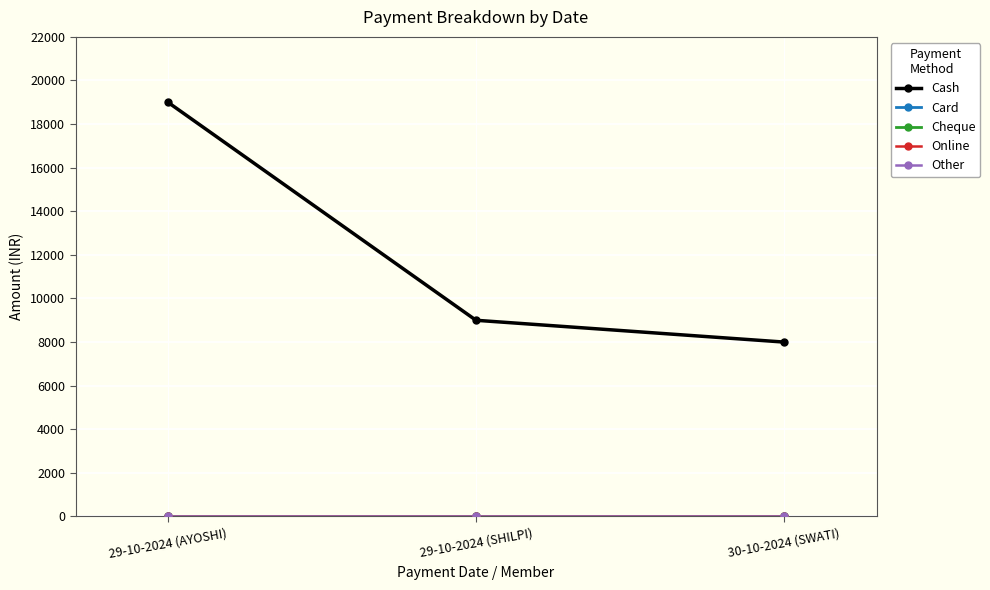

Reading left to right, transcribe all the data shown in this chart.

Cash: 19000	9000	8000
Card: 0	0	0
Cheque: 0	0	0
Online: 0	0	0
Other: 0	0	0